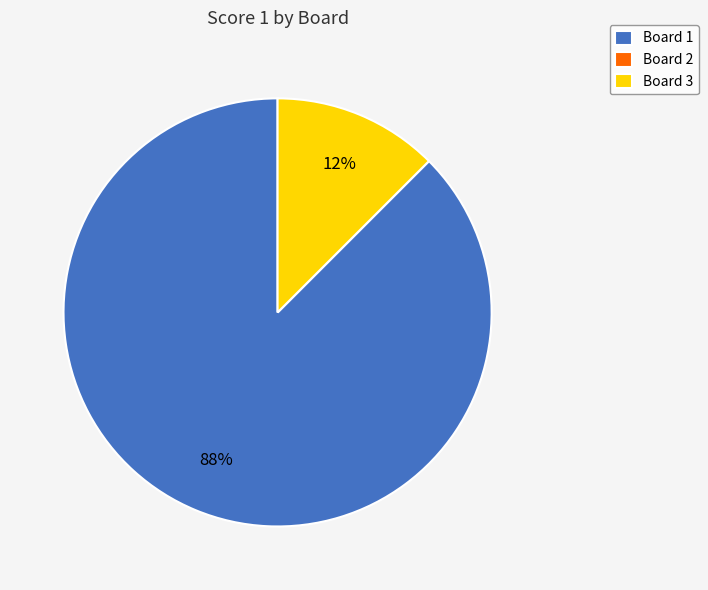

What is the majority slice?

Board 1